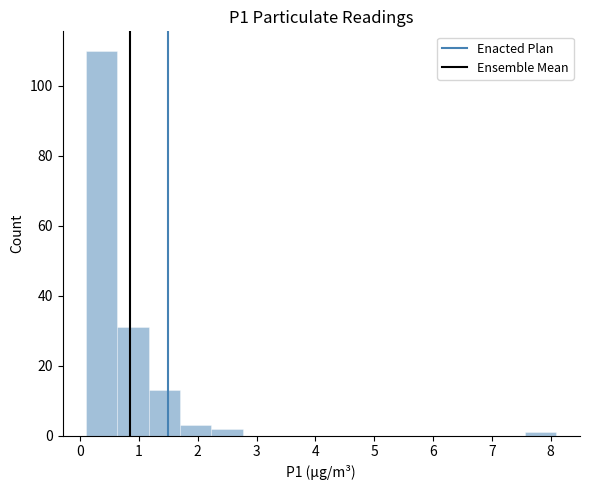

How tall is the bar that spans 1.7 to 2.2 on the x-axis? Neither the bar edges nor the heights are printed on the chart, so give them approximately, as read against the axes.

4